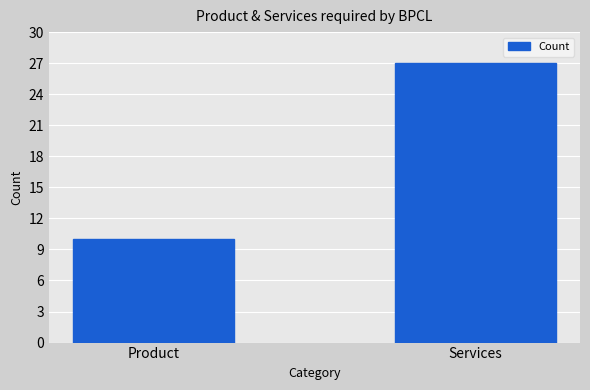

Reading left to right, list all the values displayed in this chart.

Product=10	Services=27